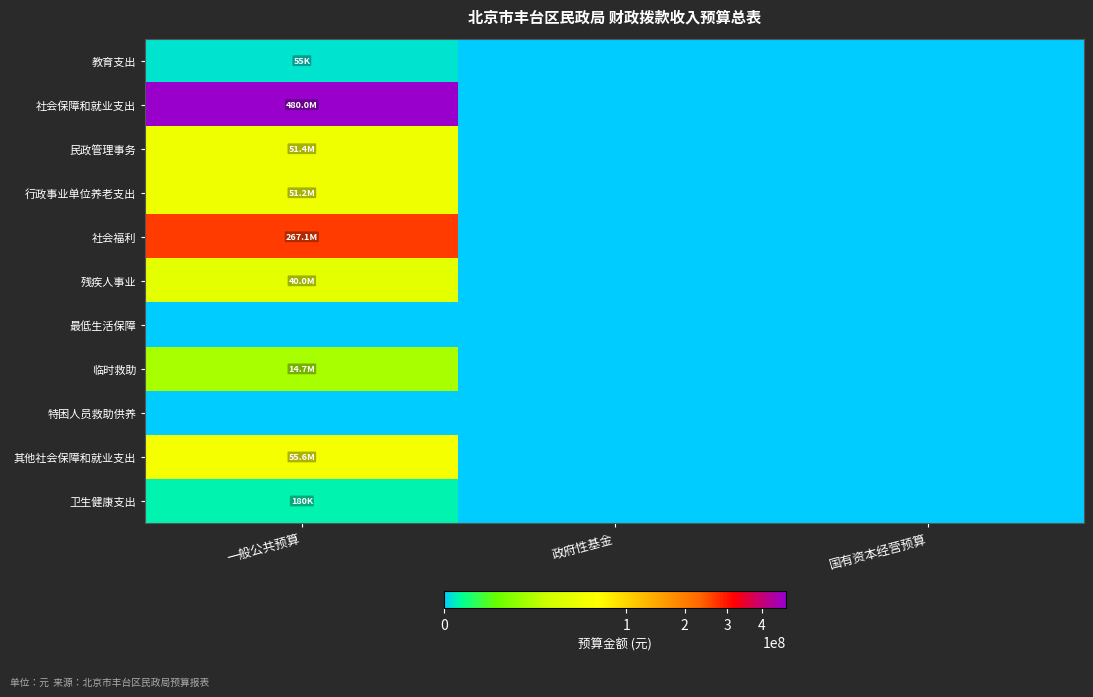

Rank the series by their maximum value, from lowest to highest.

最低生活保障, 特困人员救助供养, 教育支出, 卫生健康支出, 临时救助, 残疾人事业, 行政事业单位养老支出, 民政管理事务, 其他社会保障和就业支出, 社会福利, 社会保障和就业支出